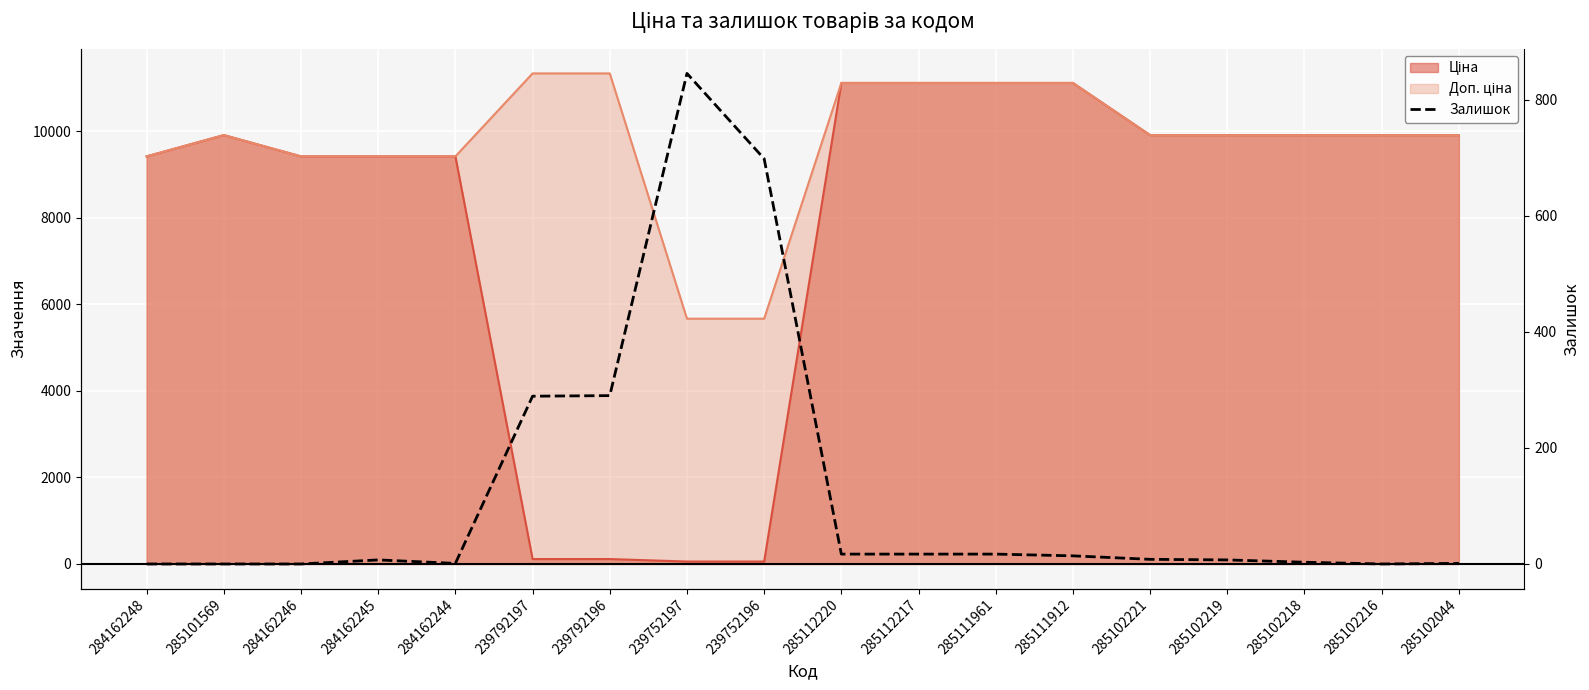

True or false: the data has more than 2 interior local peaks.

False